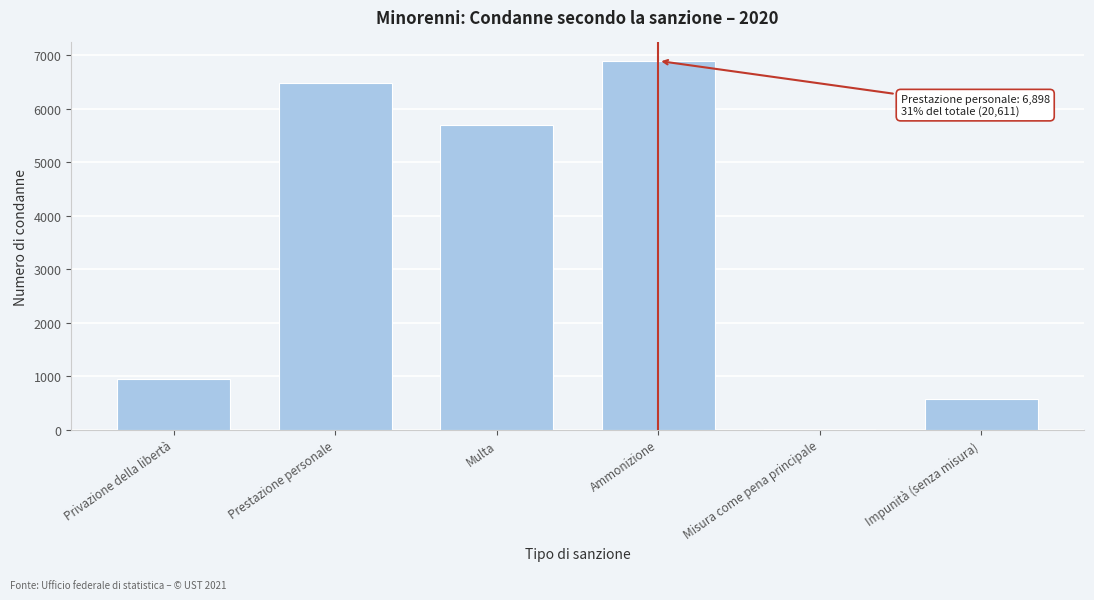

Reading left to right, list all the values displayed in this chart.

Privazione della libertà=949	Prestazione personale=6487	Multa=5692	Ammonizione=6898	Misura come pena principale=20	Impunità (senza misura)=565